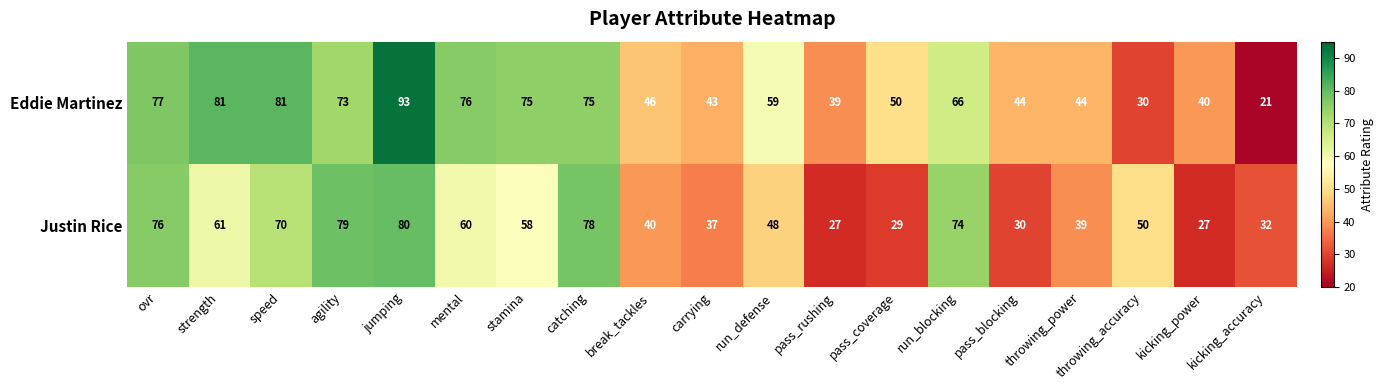

What is the difference between the Eddie Martinez values at speed and run_blocking?

15